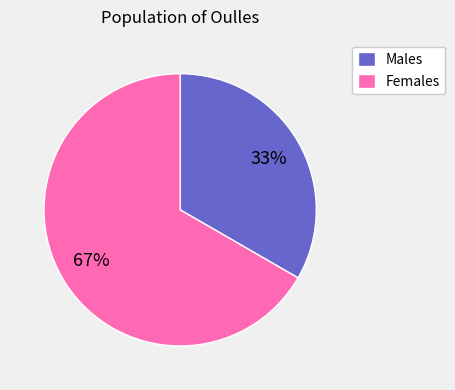

Is there any slice that represents more than half of the pie?

Yes